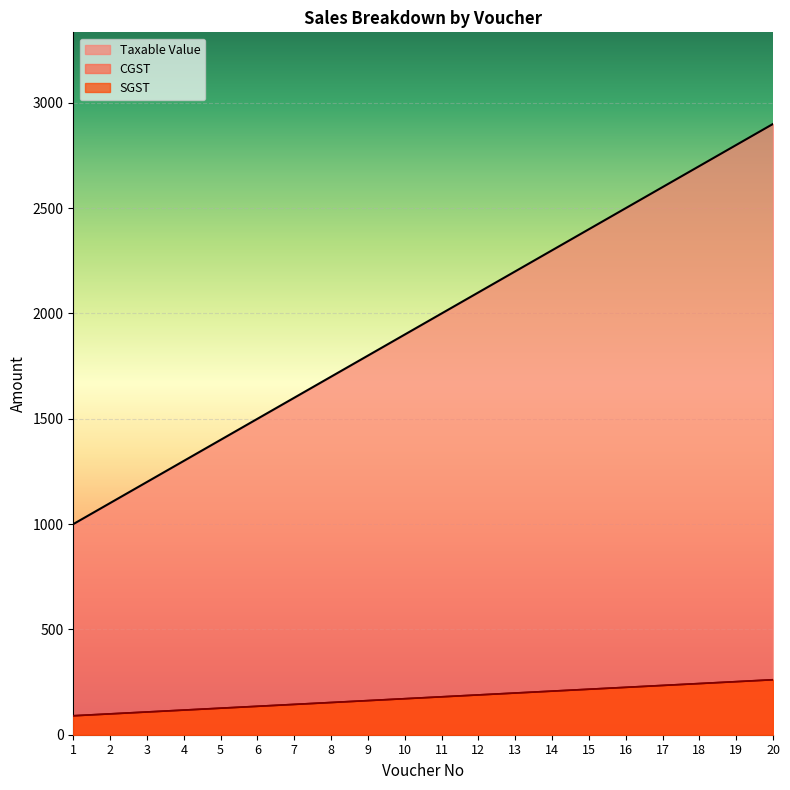

True or false: SGST and CGST intersect in this chart.

False